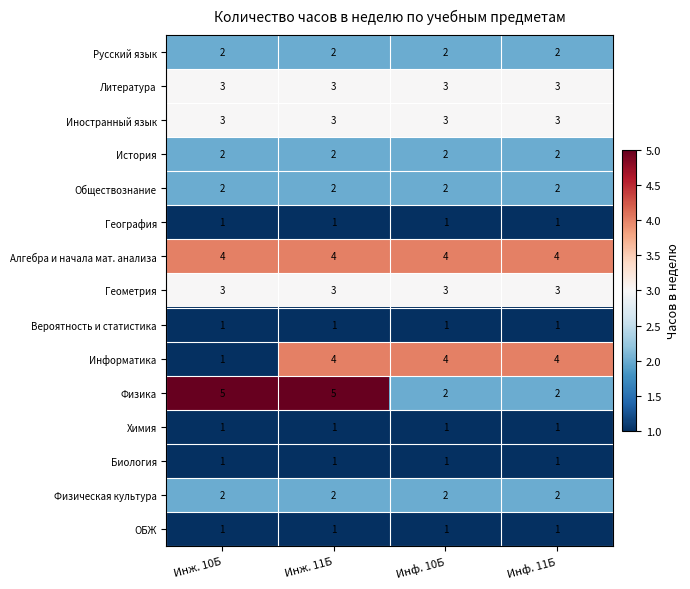

At how many categories does at least one series exceed 2?

4